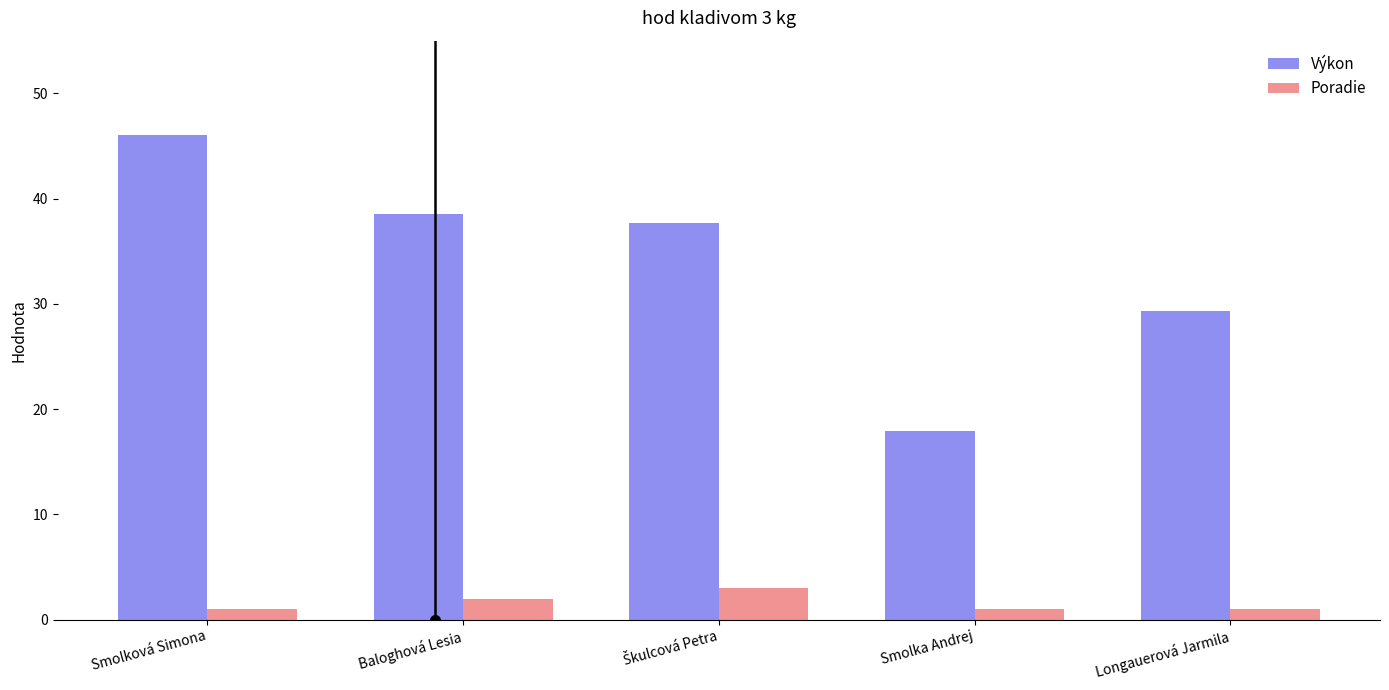

Reading left to right, extract all data points from this chart.

Výkon: 46.0	38.5	37.7	18.0	29.3
Poradie: 1.0	2.0	3.0	1.0	1.0